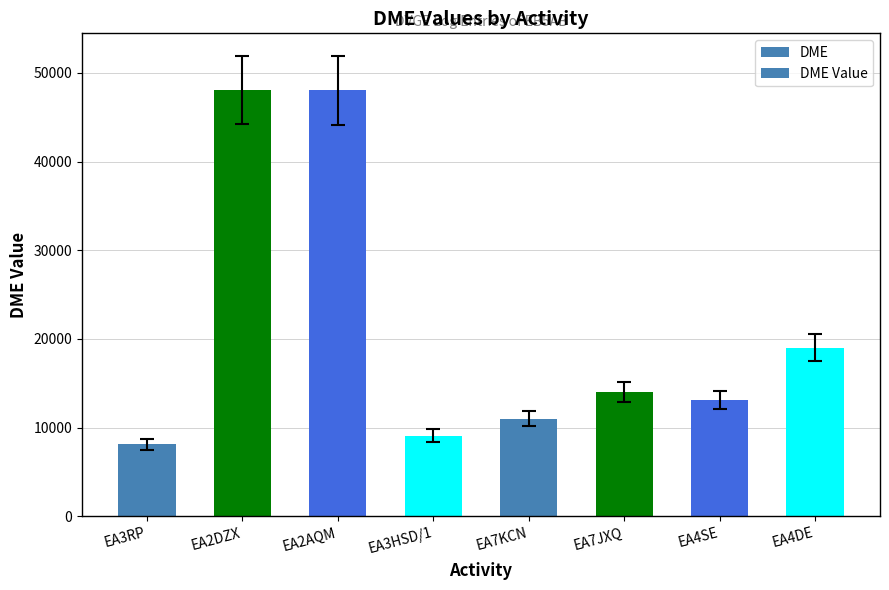

What is the change in value from EA3HSD/1 to EA7JXQ?

+4894